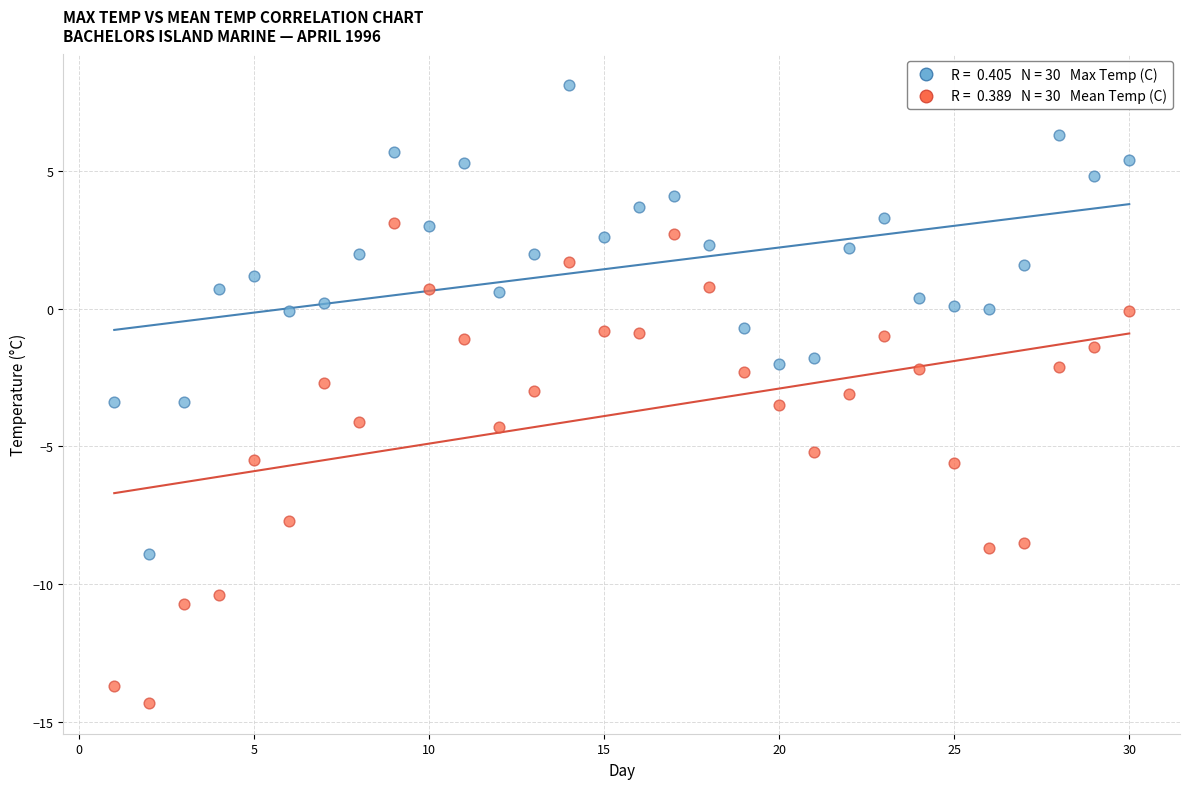

Across all data points, what is the range of Y values (max minus min)?

22.4